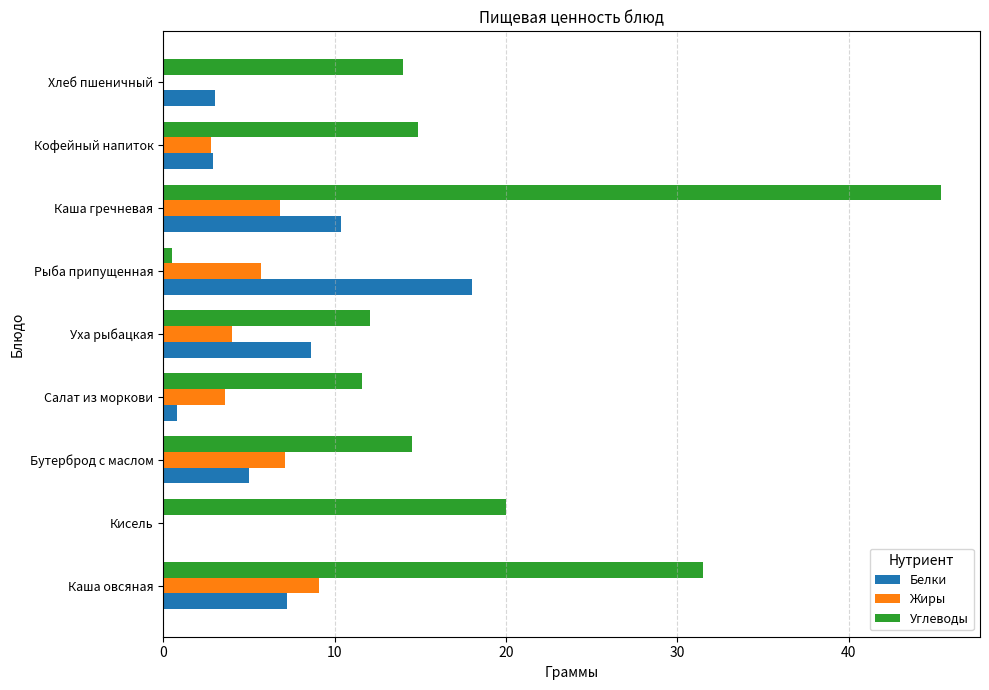

What is the sum of all Жиры values?

39.1